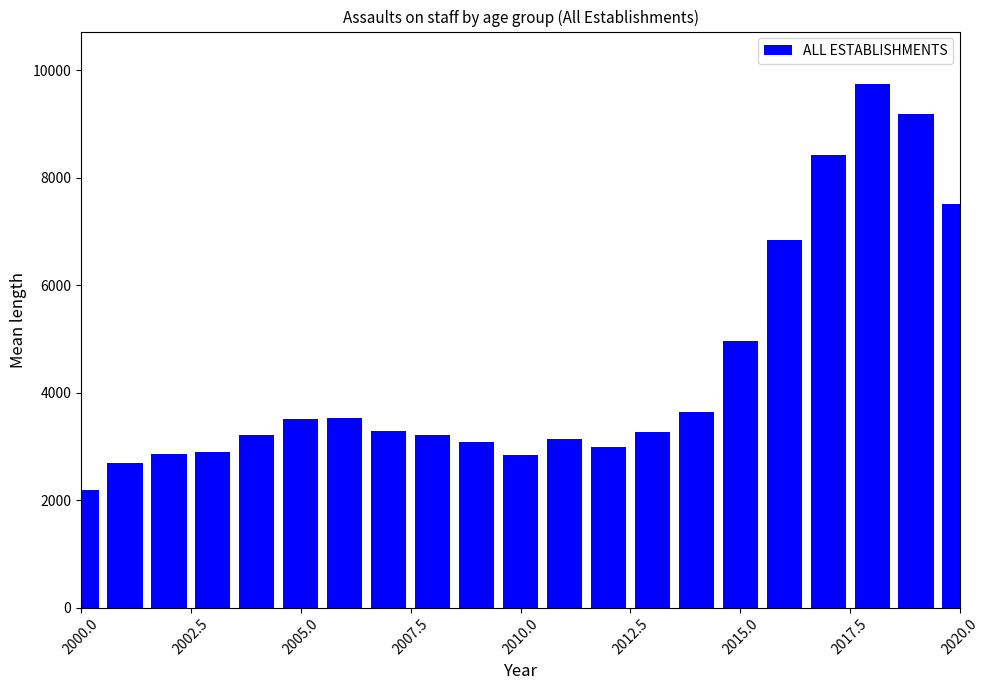

What is the minimum value shown in the chart?

2192